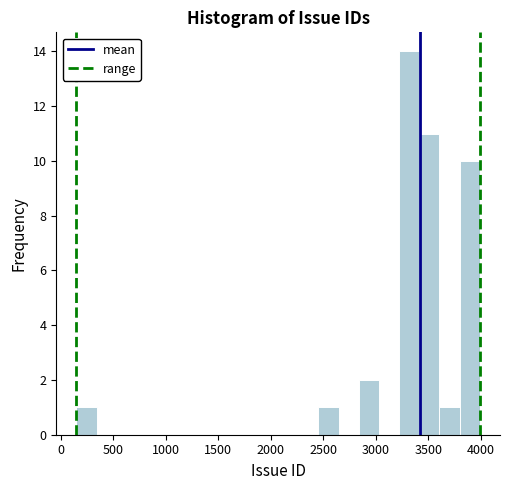

Around what value on the x-axis is the tallest bar? Give the approximate position of its centre, as read against the axis.

3300